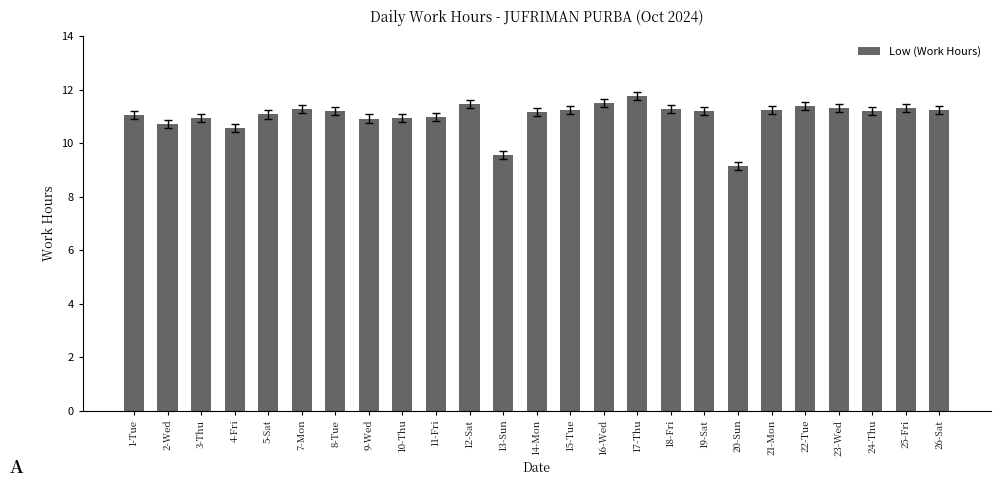

What is the label of the 23rd bar from the right?

3-Thu